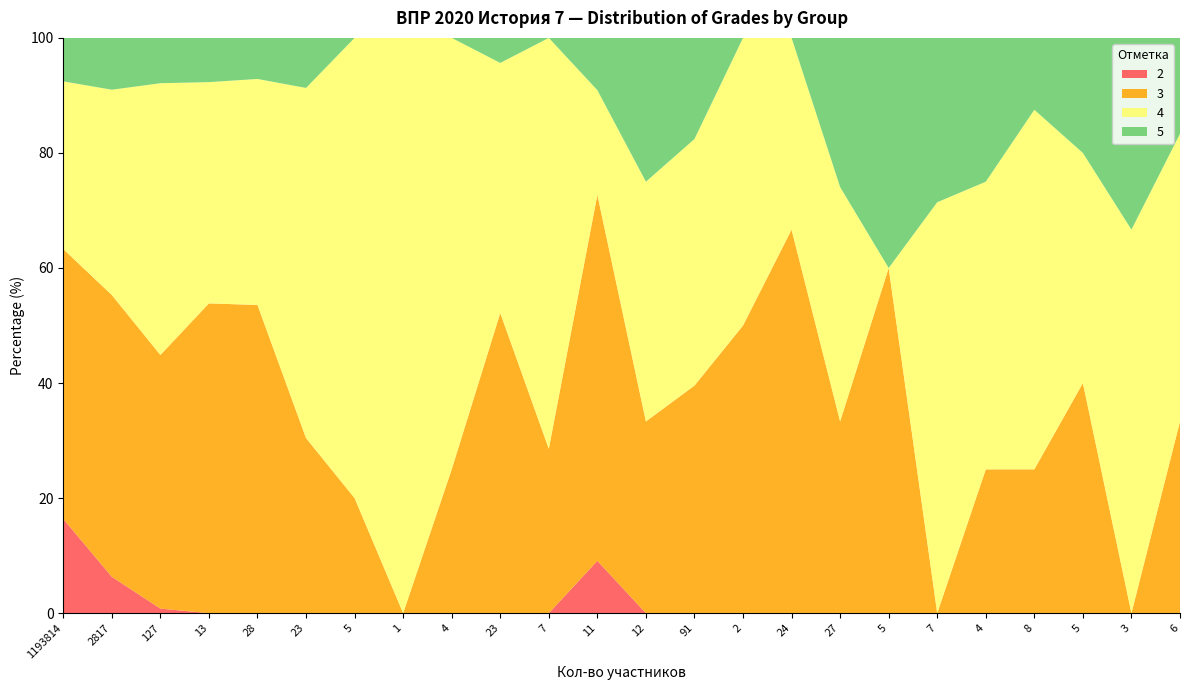

Reading right to left, transcribe all the data shown in this chart.

4: 50.0	66.7	40.0	62.5	50.0	71.4	0.0	40.7	33.3	50.0	42.9	41.7	18.2	71.4	43.5	75.0	100.0	80.0	60.9	39.3	38.5	47.2	35.7	29.1
3: 33.3	0.0	40.0	25.0	25.0	0.0	60.0	33.3	66.7	50.0	39.6	33.3	63.6	28.6	52.2	25.0	0.0	20.0	30.4	53.6	53.9	44.1	49.0	46.9
5: 16.7	33.3	20.0	12.5	25.0	28.6	40.0	25.9	0.0	0.0	17.6	25.0	9.1	0.0	4.3	0.0	0.0	0.0	8.7	7.1	7.7	7.9	9.0	7.5
2: 0.0	0.0	0.0	0.0	0.0	0.0	0.0	0.0	0.0	0.0	0.0	0.0	9.1	0.0	0.0	0.0	0.0	0.0	0.0	0.0	0.0	0.8	6.3	16.4